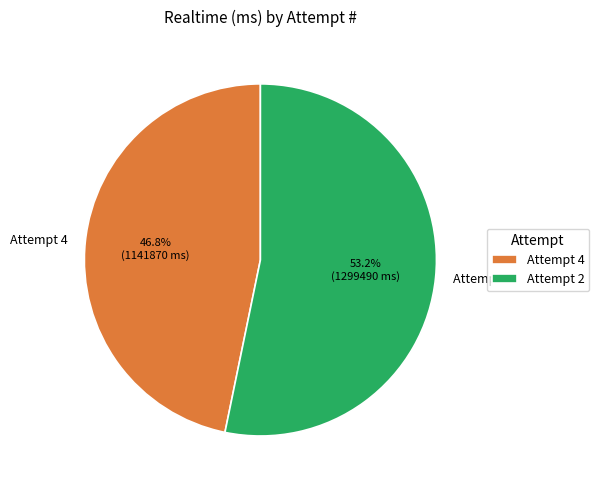

What percentage do Attempt 4 and Attempt 2 together represent?

100.0%